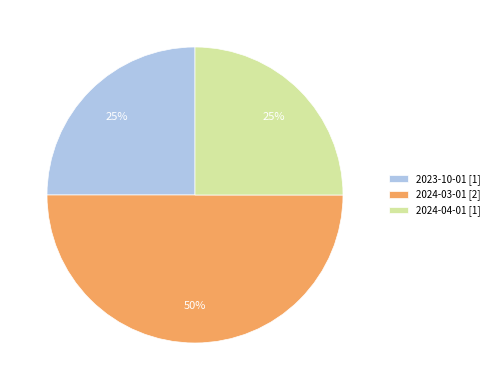

What is the ratio of the value at 2024-03-01 to the value at 2024-04-01?

2.0